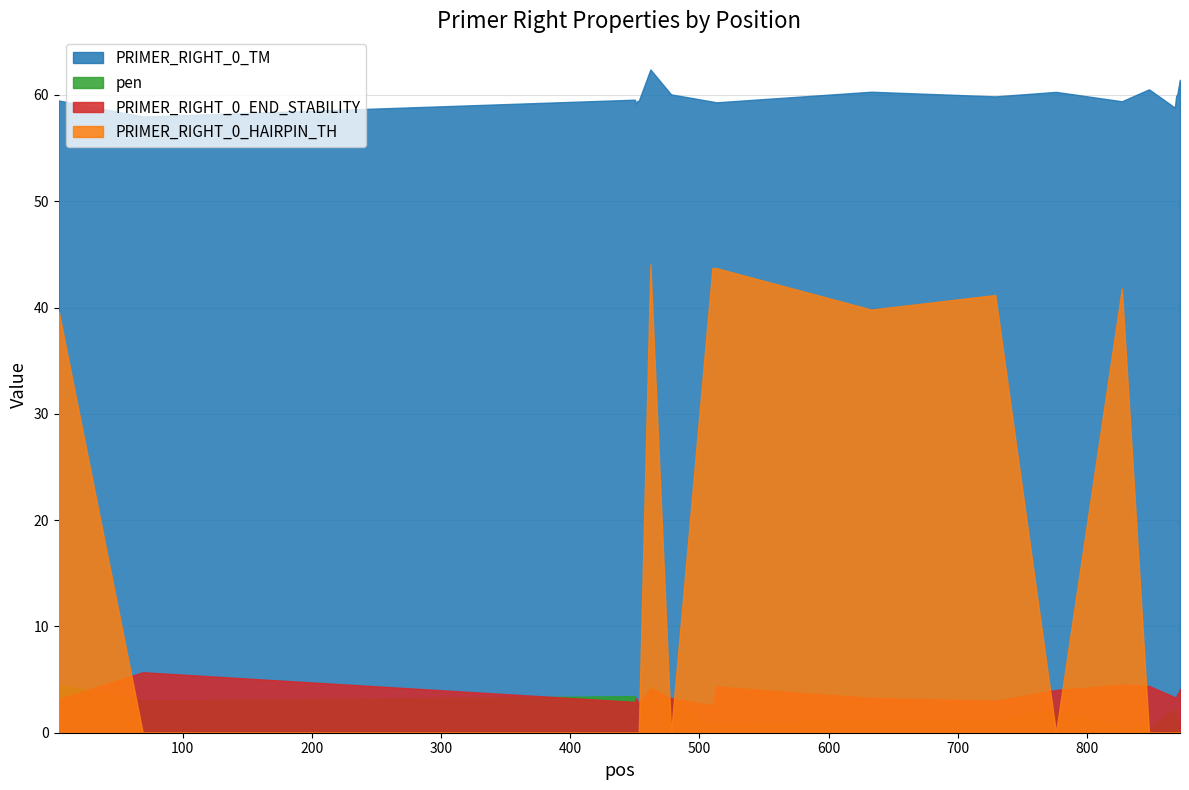

What is the sum of all PRIMER_RIGHT_0_TM values?

1197.6